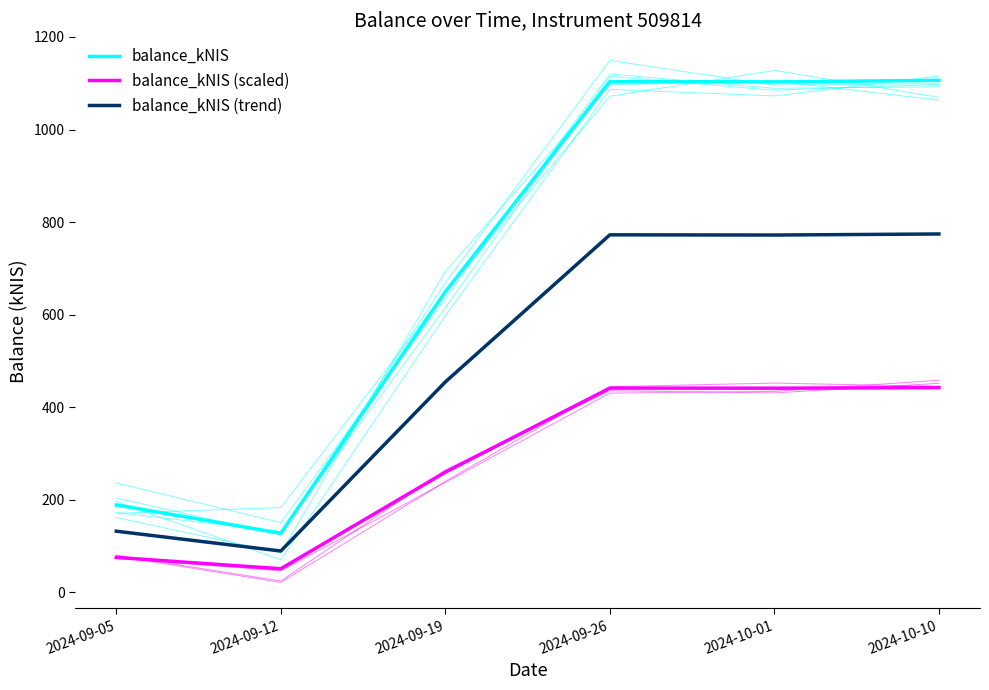

Is it true that balance_kNIS (trend) equals 308.7 at 2024-09-26?

False